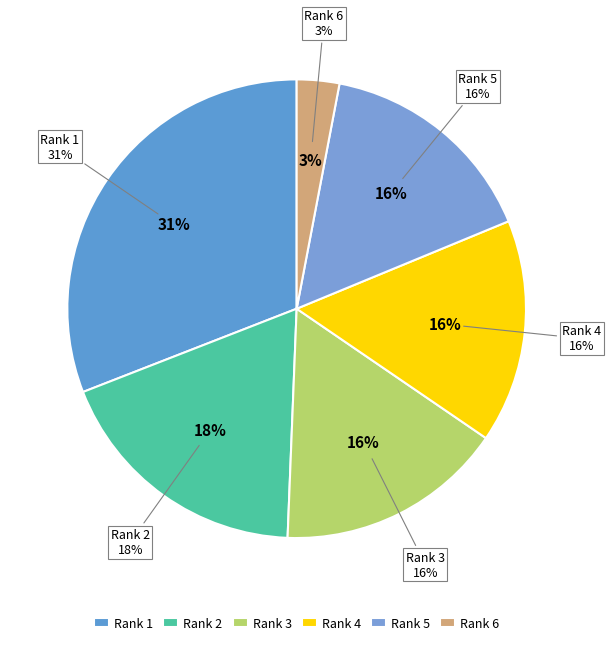

Does Rank 5 (48) account for over 50% of the chart?

No